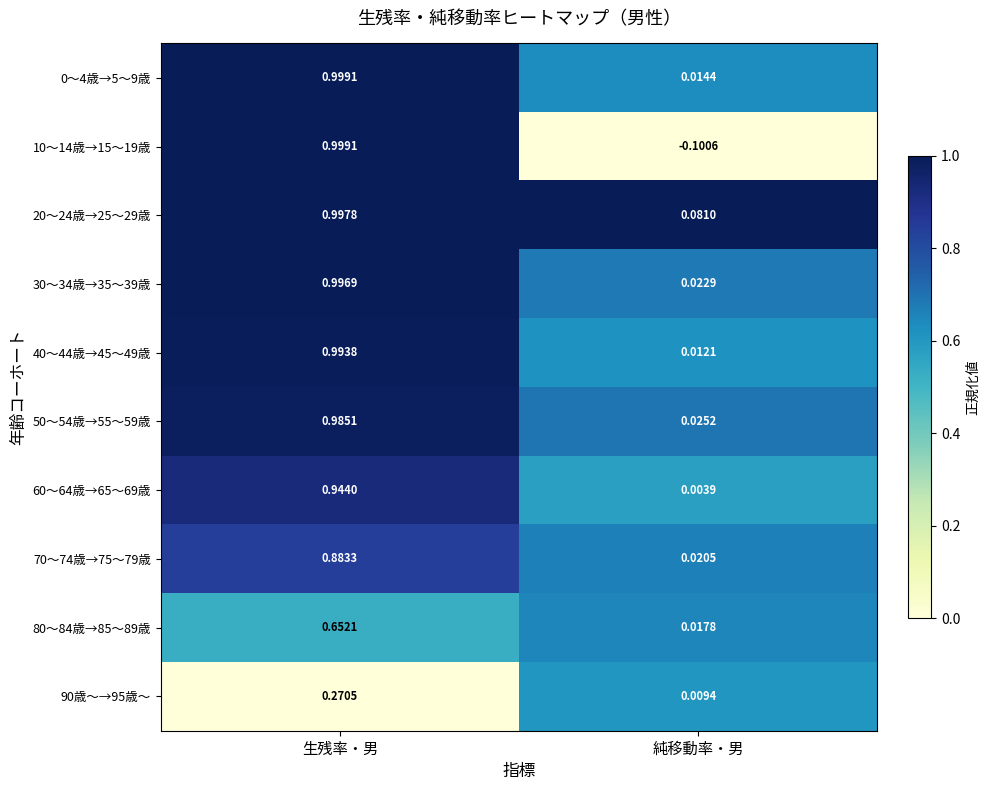

Which category has the highest value in the 10～14歳→15～19歳 series?

生残率・男